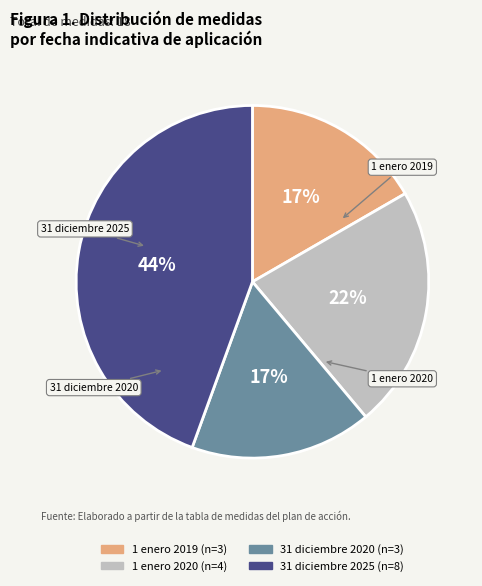

To the nearest percent, what is the combined percentage of 1 enero 2020 and 1 enero 2019?

39%